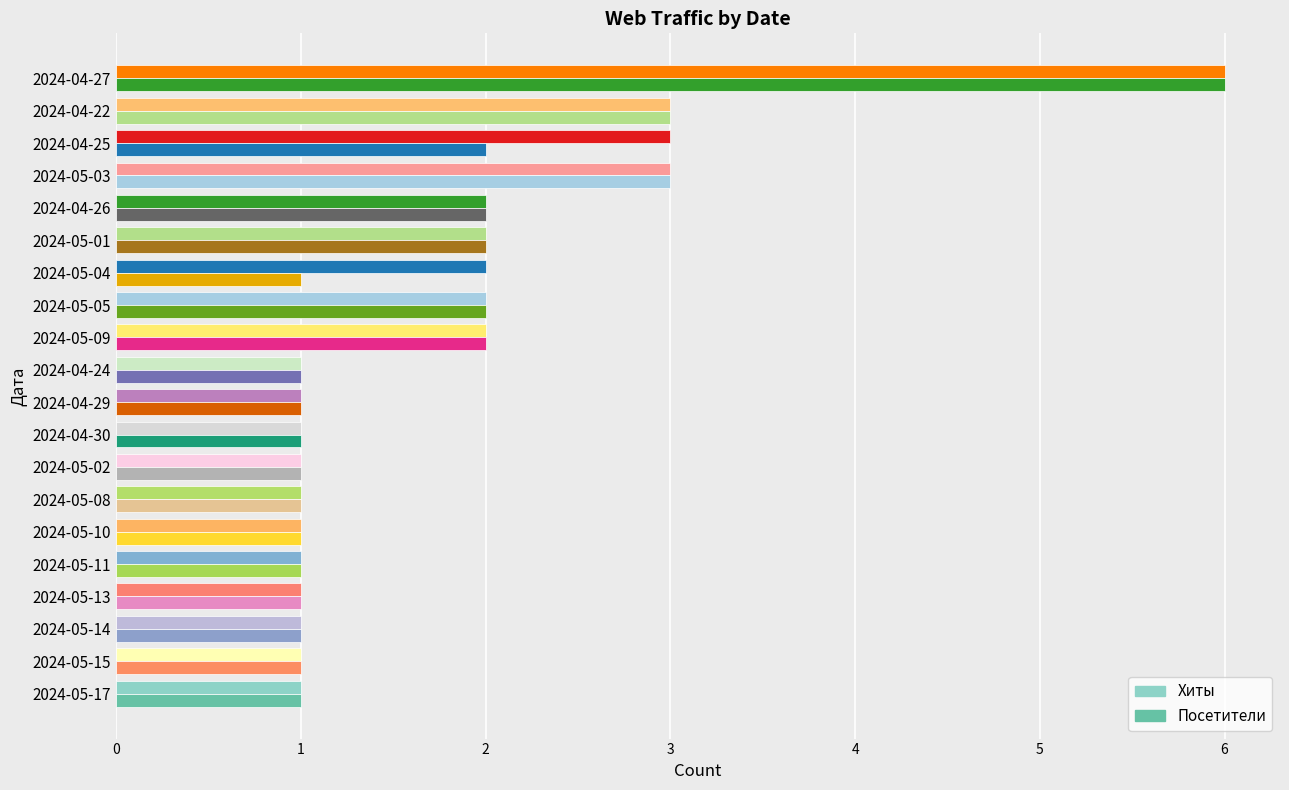

How many series are shown in this chart?

2